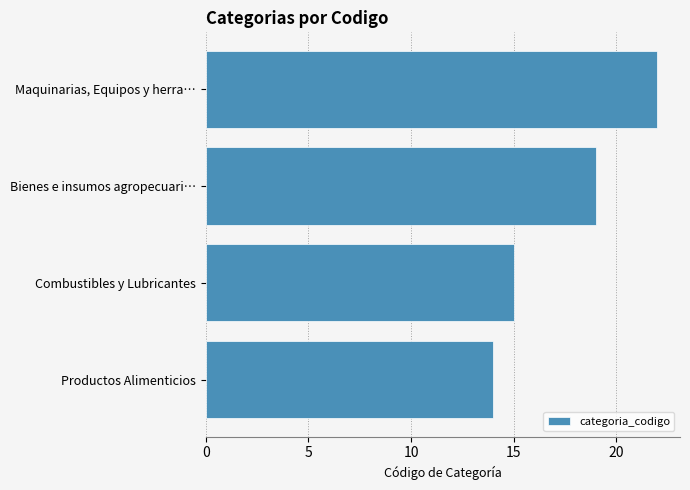

Which label corresponds to the largest value in the chart?

Maquinarias, Equipos y herra…